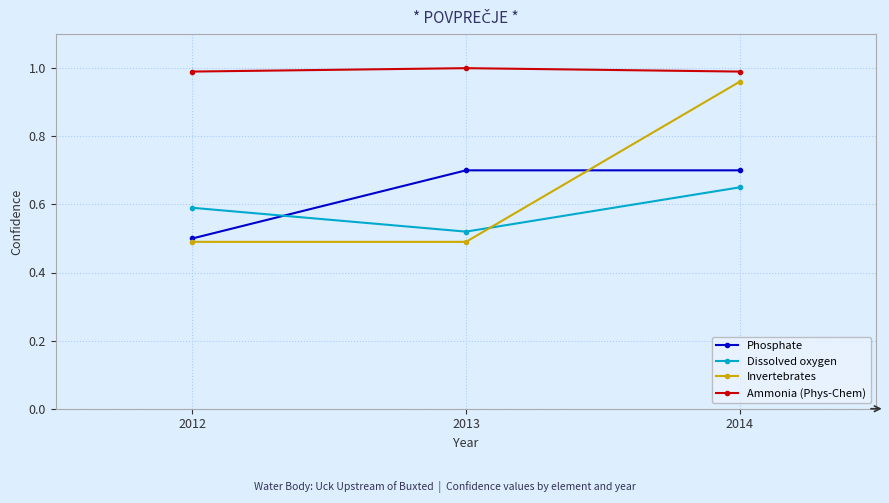

Does the chart have visible grid lines?

Yes